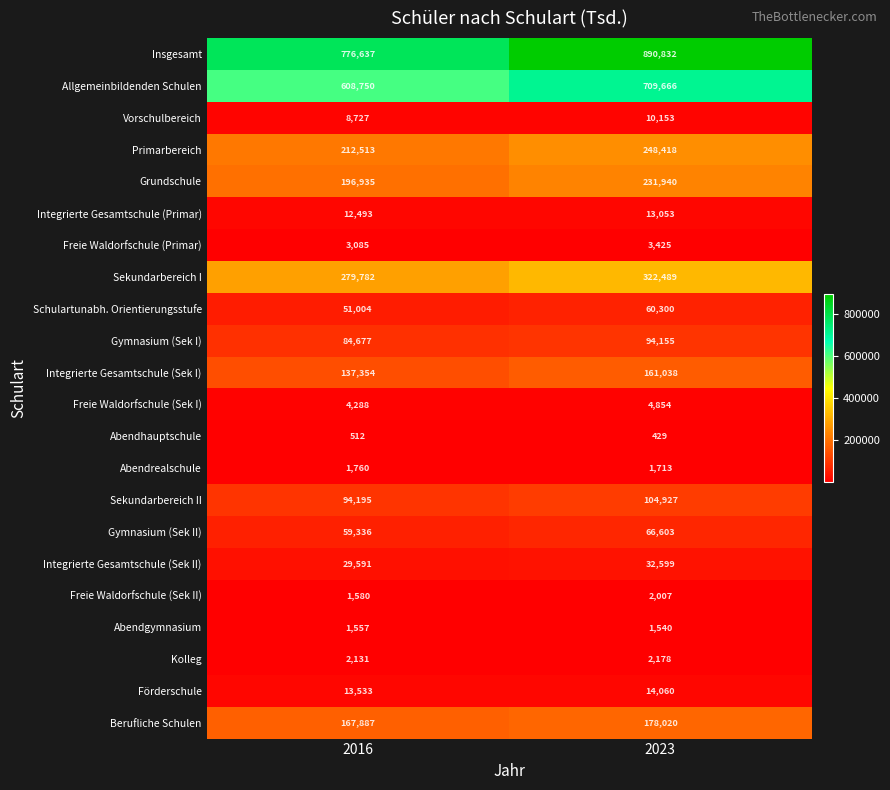

What is the difference between the maximum and minimum values in the Insgesamt series?

114195